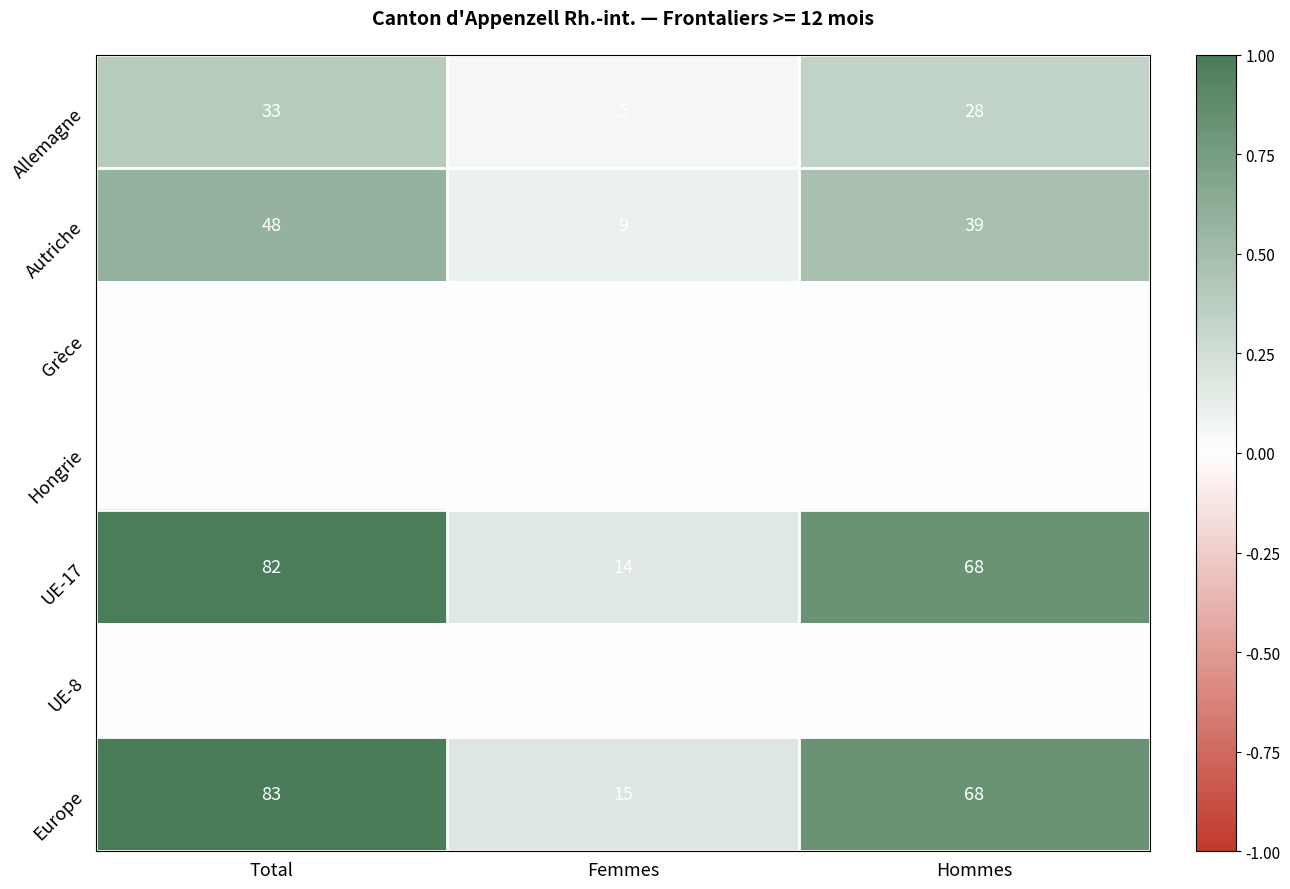

Is the value of Hongrie at Total greater than the value of UE-17 at Femmes?

No